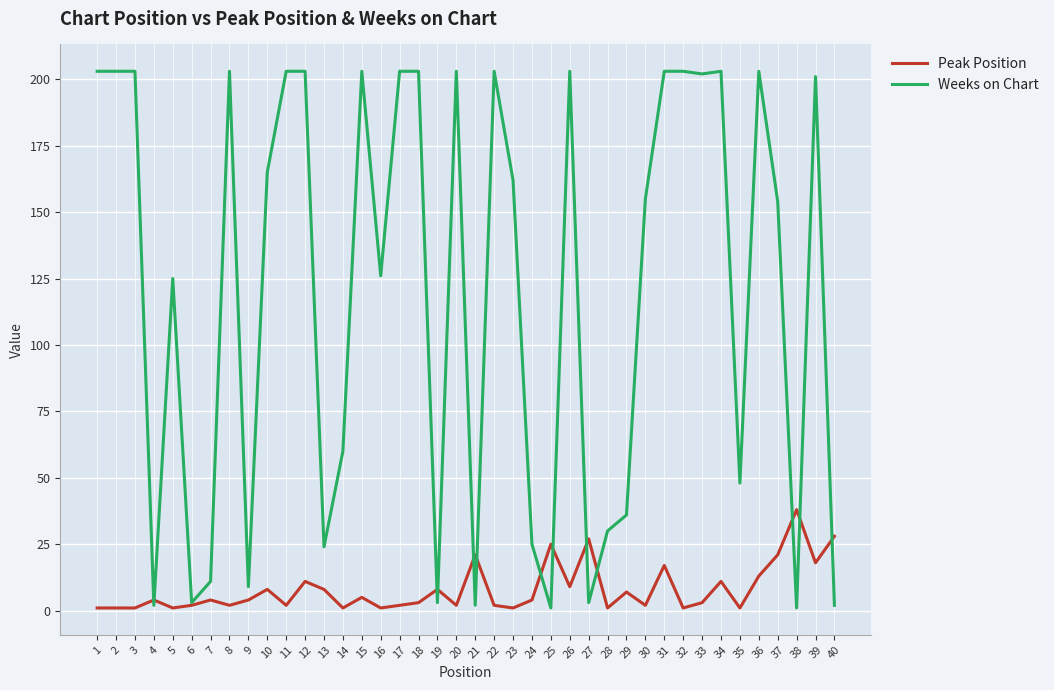

Reading left to right, what are all the values shown in this chart?

Peak Position: 1	1	1	4	1	2	4	2	4	8	2	11	8	1	5	1	2	3	8	2	21	2	1	4	25	9	27	1	7	2	17	1	3	11	1	13	21	38	18	28
Weeks on Chart: 203	203	203	2	125	3	11	203	9	165	203	203	24	60	203	126	203	203	3	203	2	203	162	25	1	203	3	30	36	155	203	203	202	203	48	203	154	1	201	2